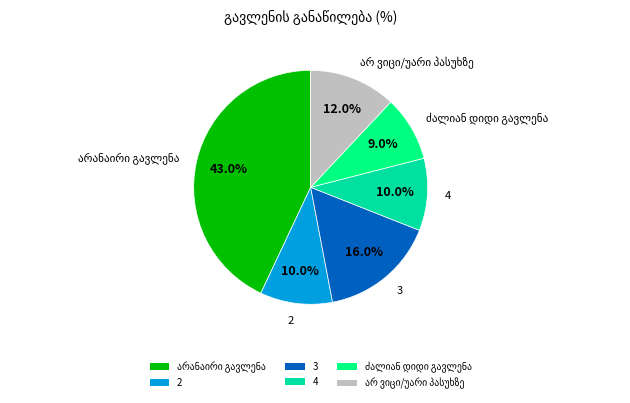

Count the number of slices in the pie.

6